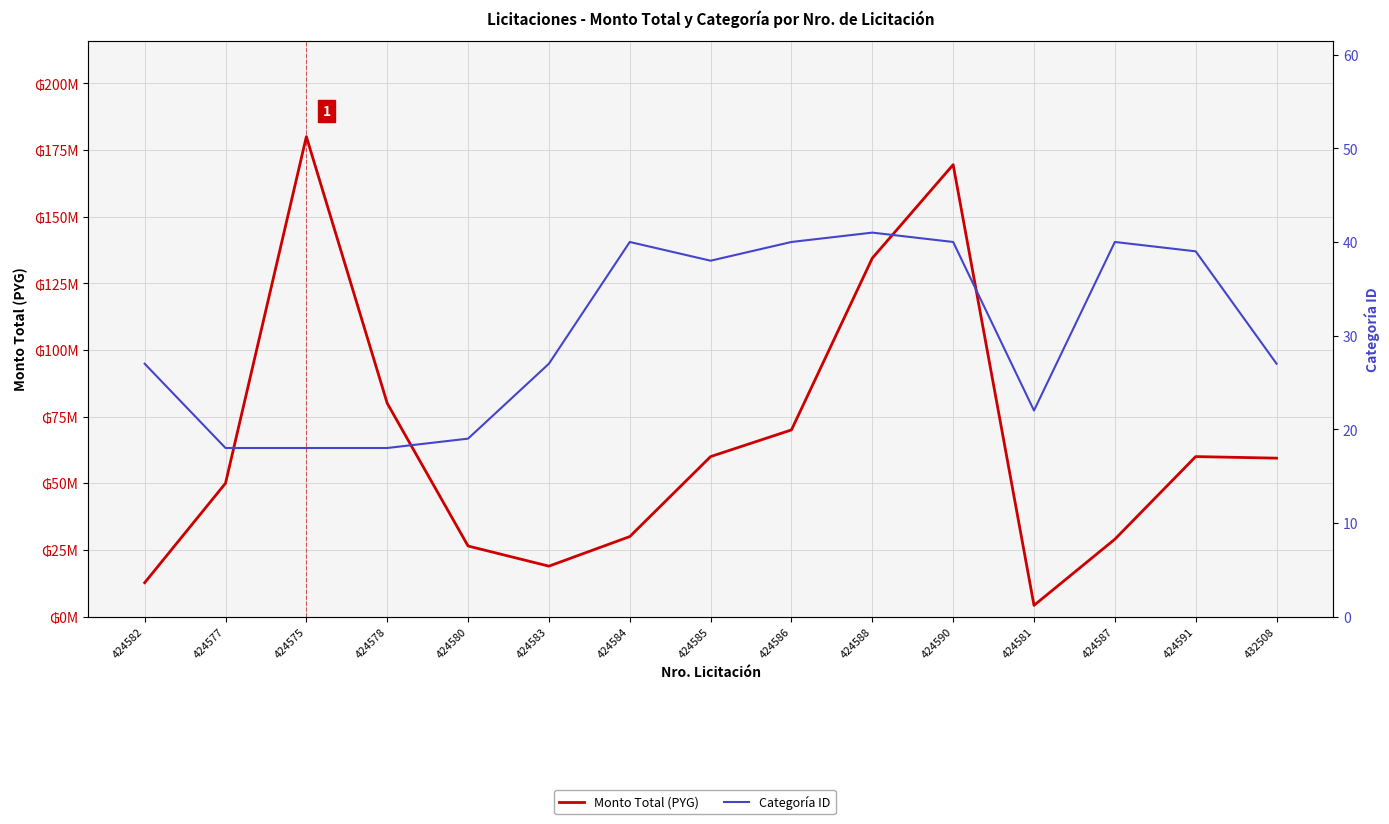

Where is the first local maximum for Monto Total (PYG)?

424575